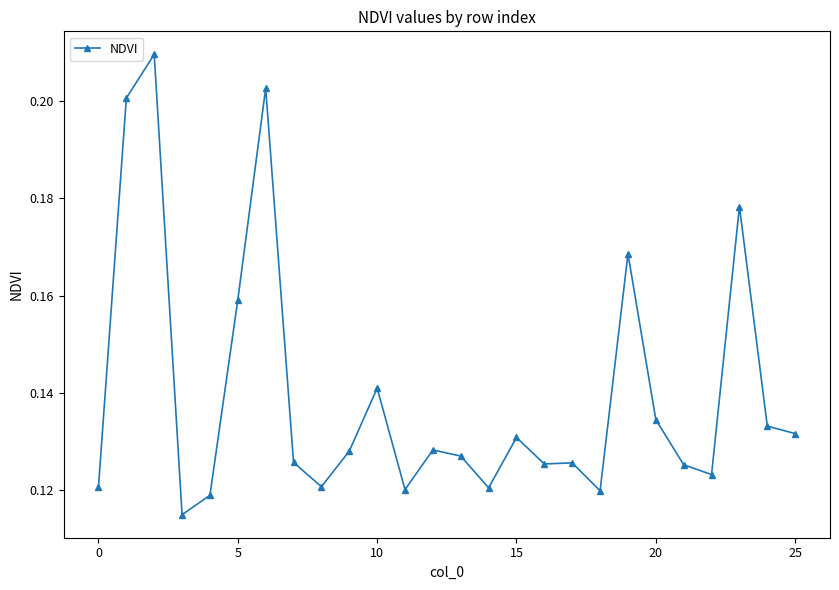

True or false: the data has more than 2 interior local peaks.

True